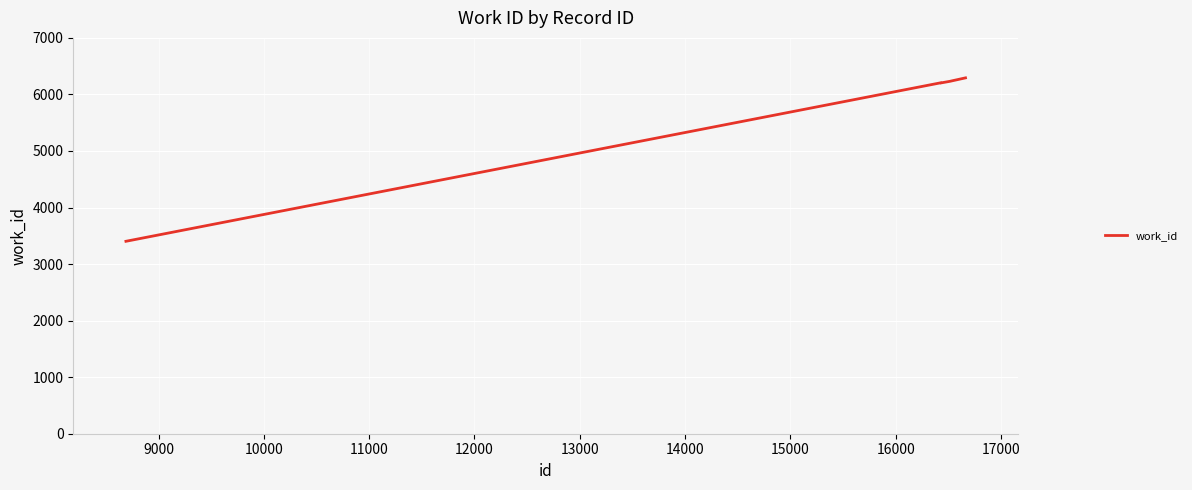

What is the difference between the maximum and minimum values?

2890